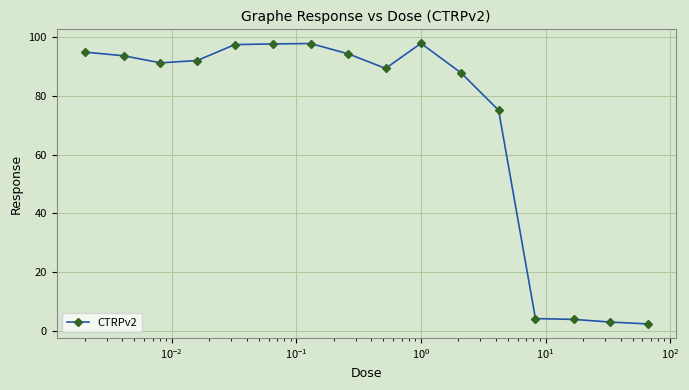

What is the value of the 12th point from the left?

75.2